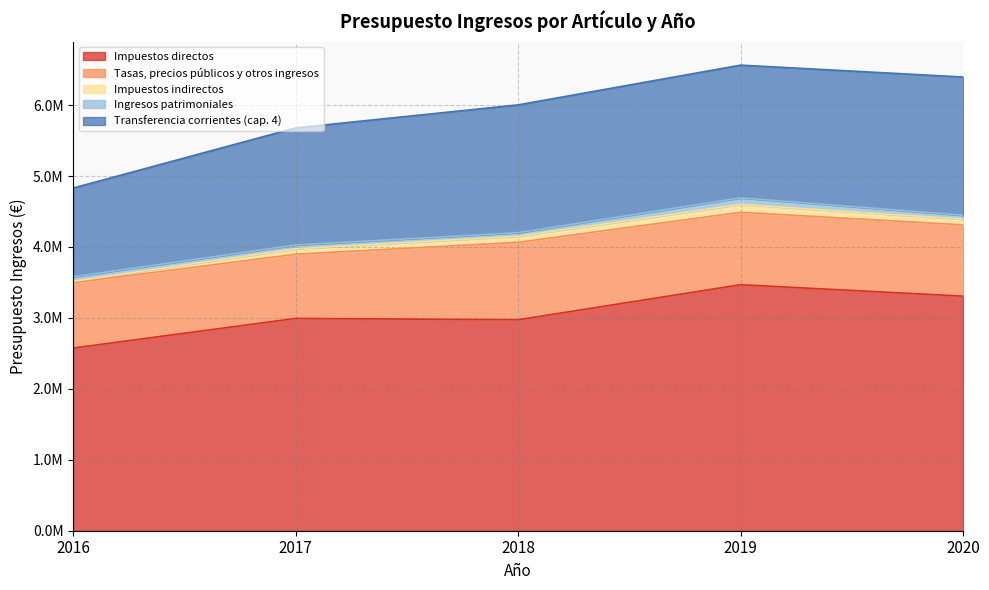

The Impuestos directos series shows 2974000.0 at 2018. True or false?

True